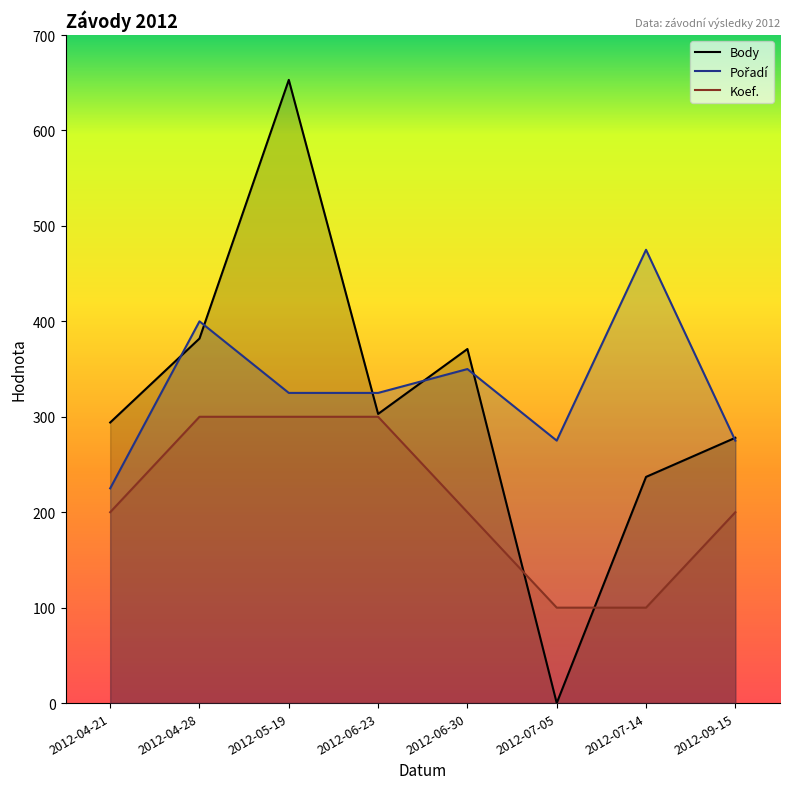

Which label corresponds to the smallest value in the chart?

2012-07-05